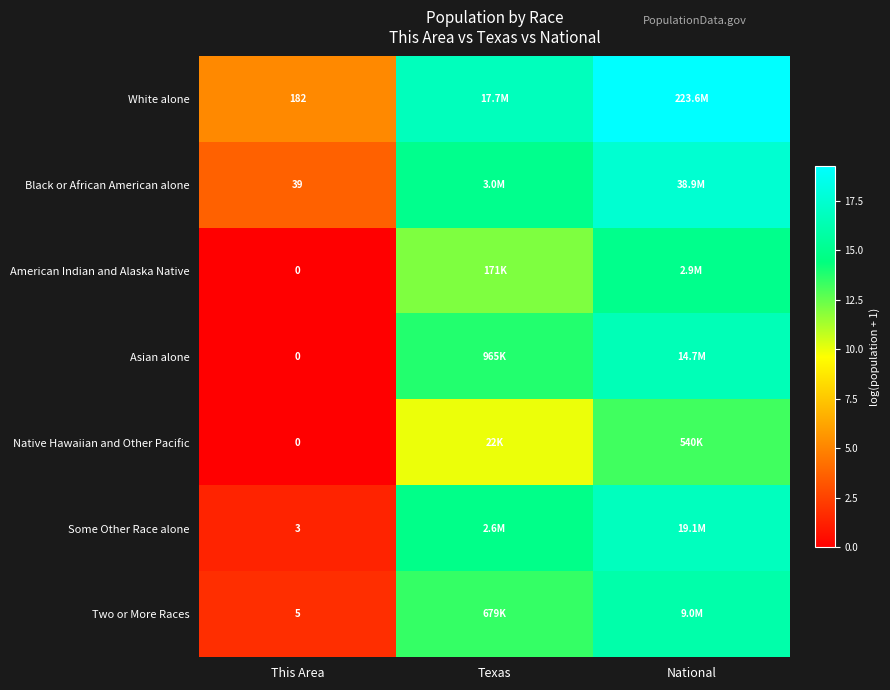

The White alone series shows 5.2 at This Area. True or false?

True